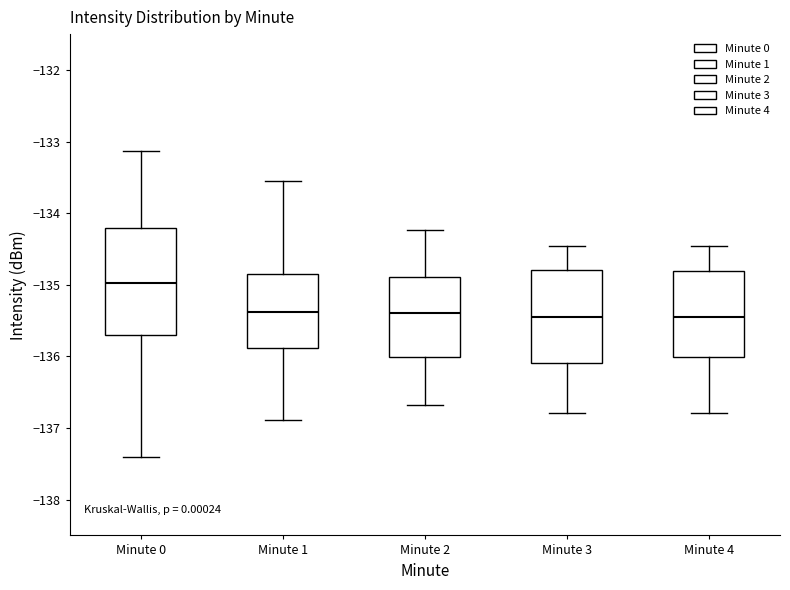

Reading left to right, read every box against the y-axis: the position of its median line, the range the box covers, and the ends of its whiskers. The values are not printed on the chart, so give them approximately, as read against the axis.

Minute 0: median -135.0, box -135.7 to -134.2, whiskers -137.4 to -133.1
Minute 1: median -135.4, box -135.9 to -134.8, whiskers -136.9 to -133.5
Minute 2: median -135.4, box -136.0 to -134.9, whiskers -136.7 to -134.2
Minute 3: median -135.5, box -136.1 to -134.8, whiskers -136.8 to -134.5
Minute 4: median -135.5, box -136.0 to -134.8, whiskers -136.8 to -134.5